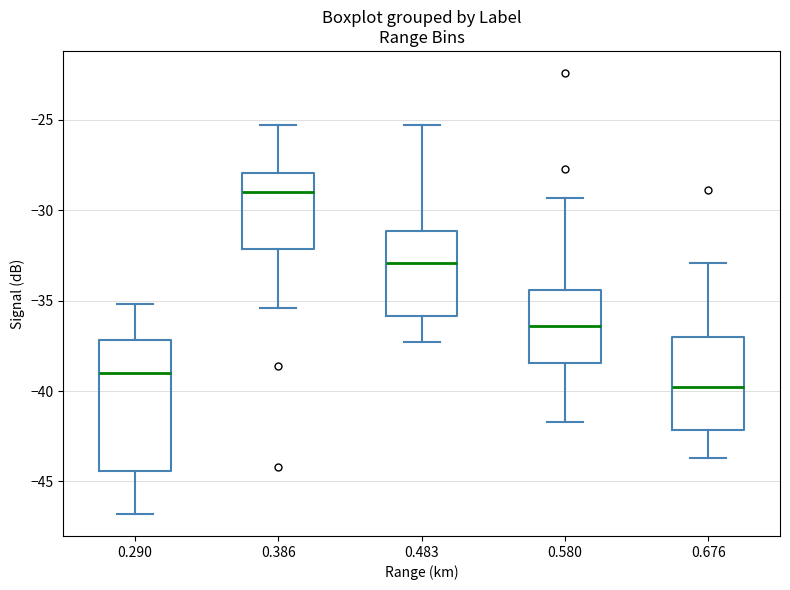

Reading left to right, read every box against the y-axis: the position of its median line, the range the box covers, and the ends of its whiskers. The values are not printed on the chart, so give them approximately, as read against the axis.

0.290: median -39.0, box -44.5 to -37.0, whiskers -47.0 to -35.0
0.386: median -29.0, box -32.0 to -28.0, whiskers -35.5 to -25.5
0.483: median -33.0, box -36.0 to -31.0, whiskers -37.5 to -25.5
0.580: median -36.5, box -38.5 to -34.5, whiskers -41.5 to -29.5
0.676: median -40.0, box -42.0 to -37.0, whiskers -43.5 to -33.0